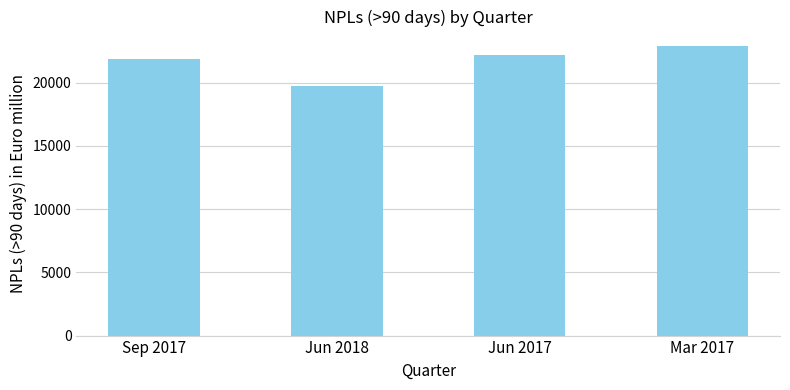

Reading left to right, extract all data points from this chart.

Sep 2017=21845	Jun 2018=19726	Jun 2017=22210	Mar 2017=22906